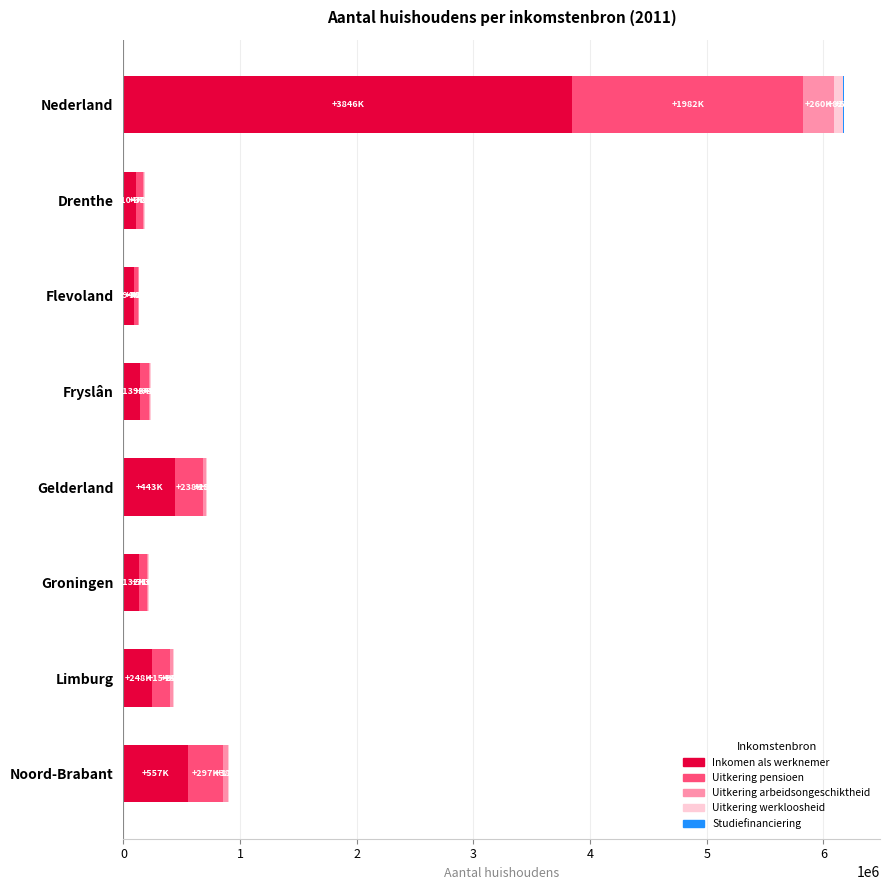

What is the sum of all Inkomen als werknemer values?

5563000